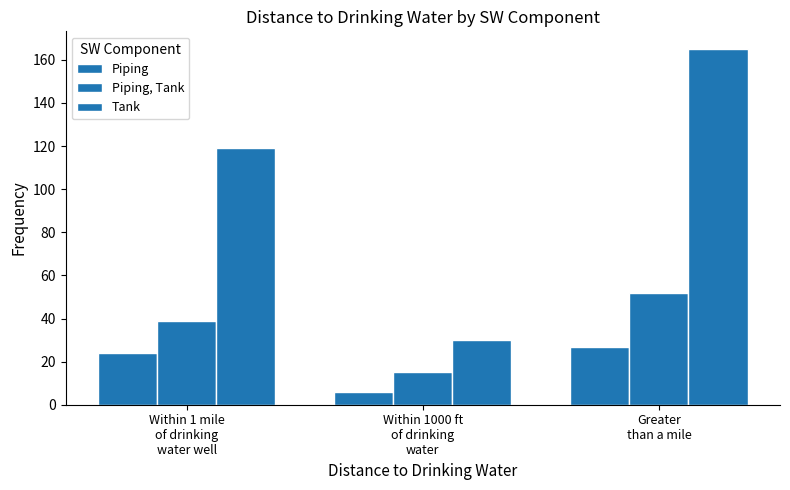

The Tank series shows 119 at Within 1 mile
of drinking
water well. True or false?

True